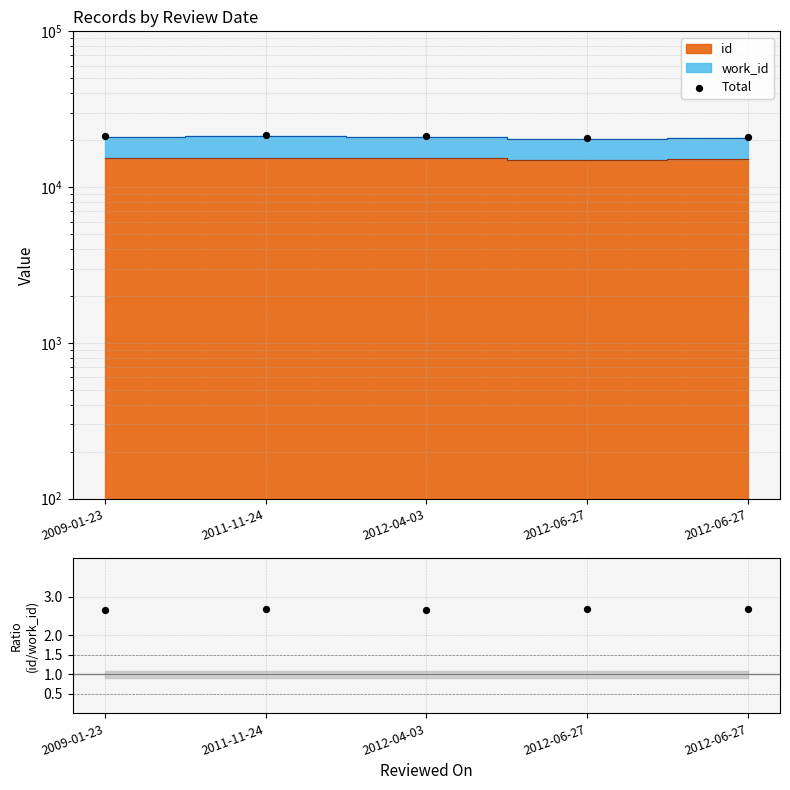

What is the total value across all series at 2012-06-27?

20670.3